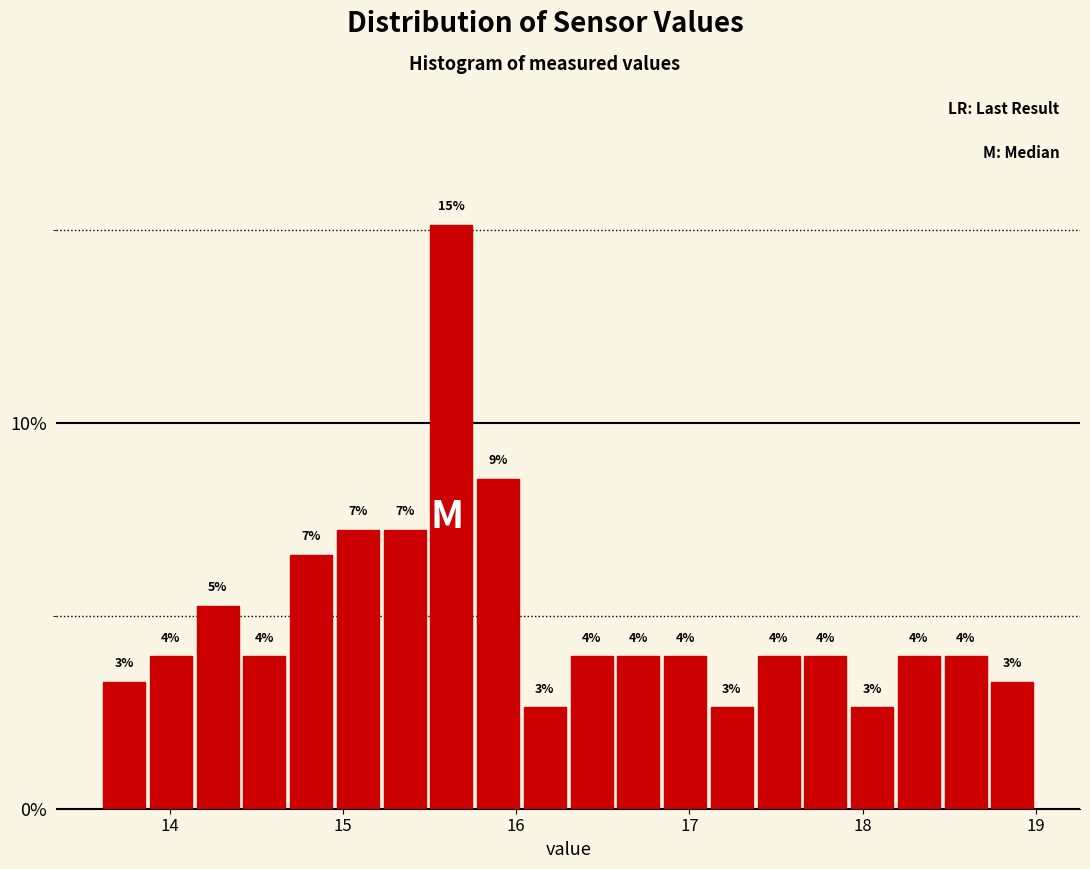

Read against the x-axis, roughly where is the centre of the tallest bar?

15.6